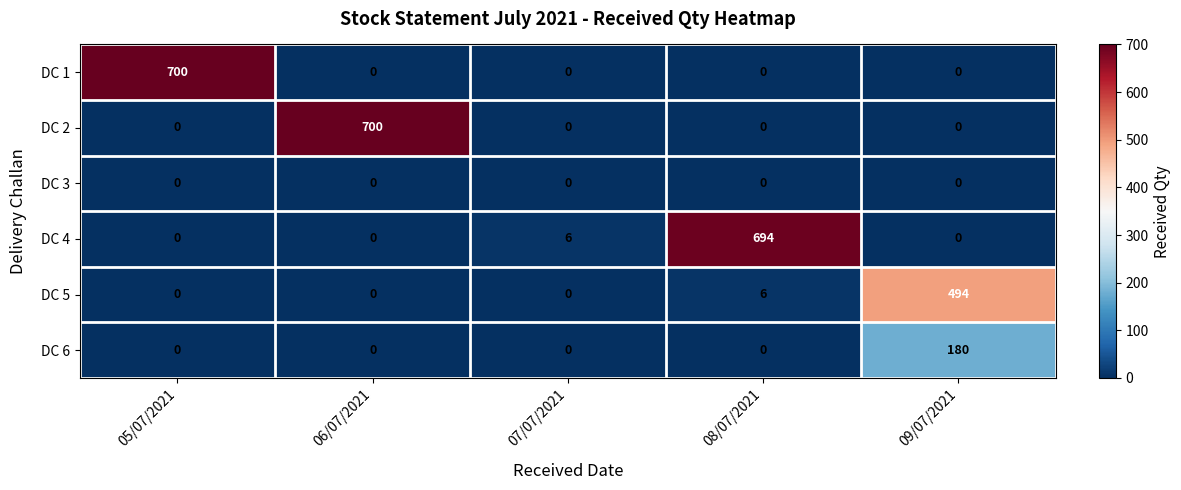

What is the total value across all series at 07/07/2021?

6